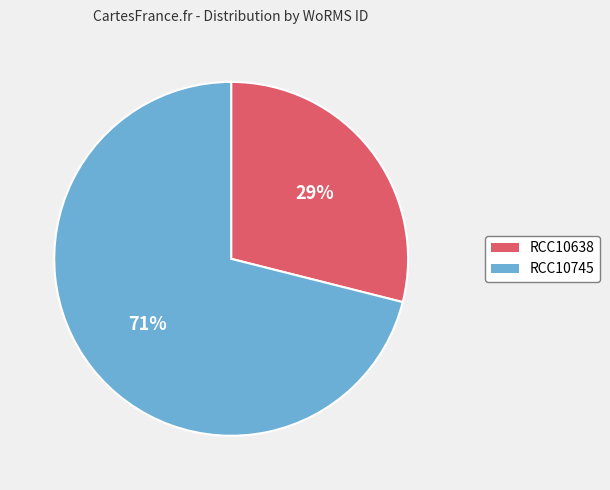

Count the number of slices in the pie.

2